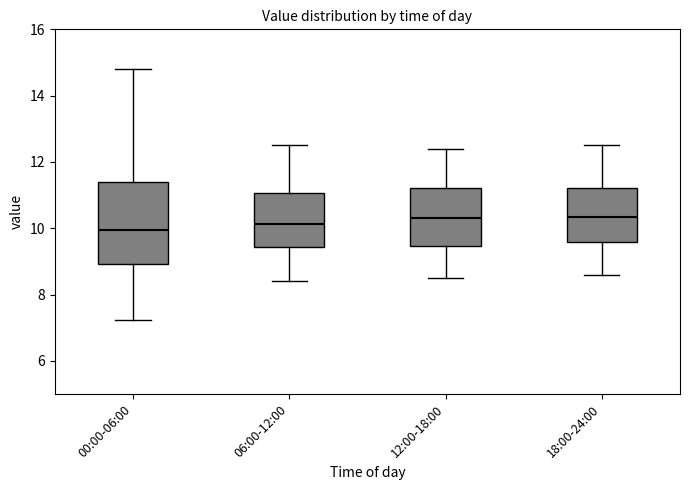

Reading left to right, read every box against the y-axis: the position of its median line, the range the box covers, and the ends of its whiskers. The values are not printed on the chart, so give them approximately, as read against the axis.

00:00-06:00: median 10.0, box 9.0 to 11.4, whiskers 7.2 to 14.8
06:00-12:00: median 10.2, box 9.4 to 11.0, whiskers 8.4 to 12.6
12:00-18:00: median 10.4, box 9.4 to 11.2, whiskers 8.6 to 12.4
18:00-24:00: median 10.4, box 9.6 to 11.2, whiskers 8.6 to 12.6